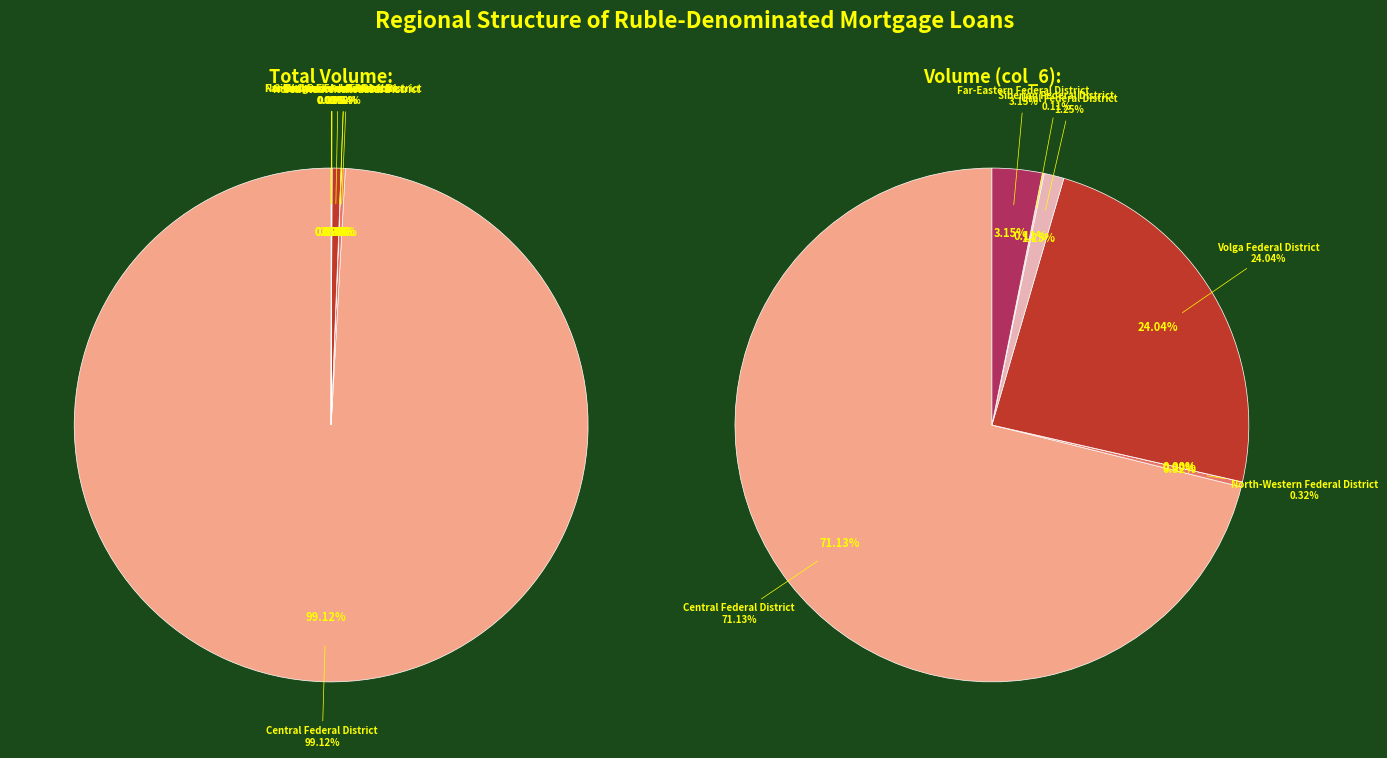

The North-Western Federal District slice represents 0% of the pie. True or false?

True